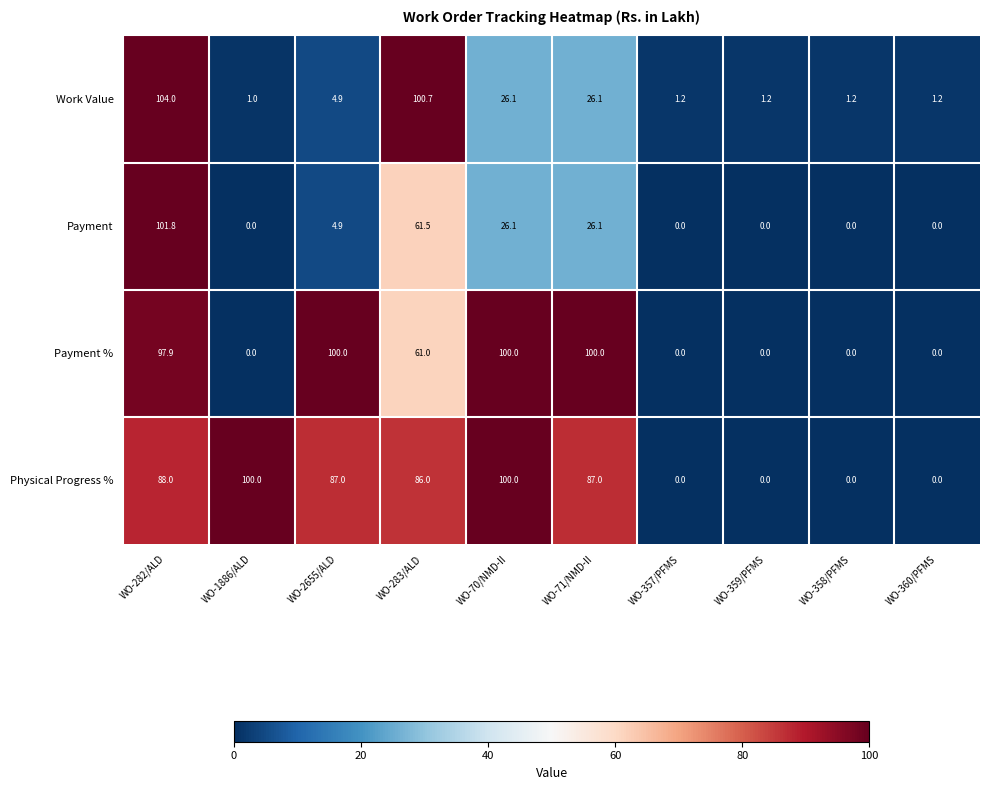

What is the average value of the Physical Progress % series?

54.8